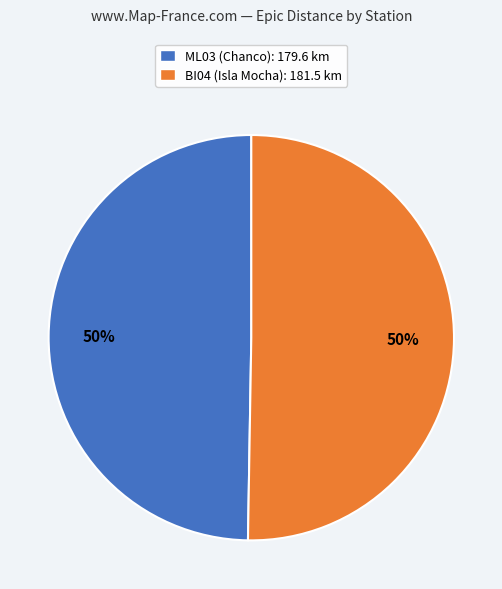

Approximately how many times larger is the value at ML03 (Chanco) compared to BI04 (Isla Mocha)?

1.0